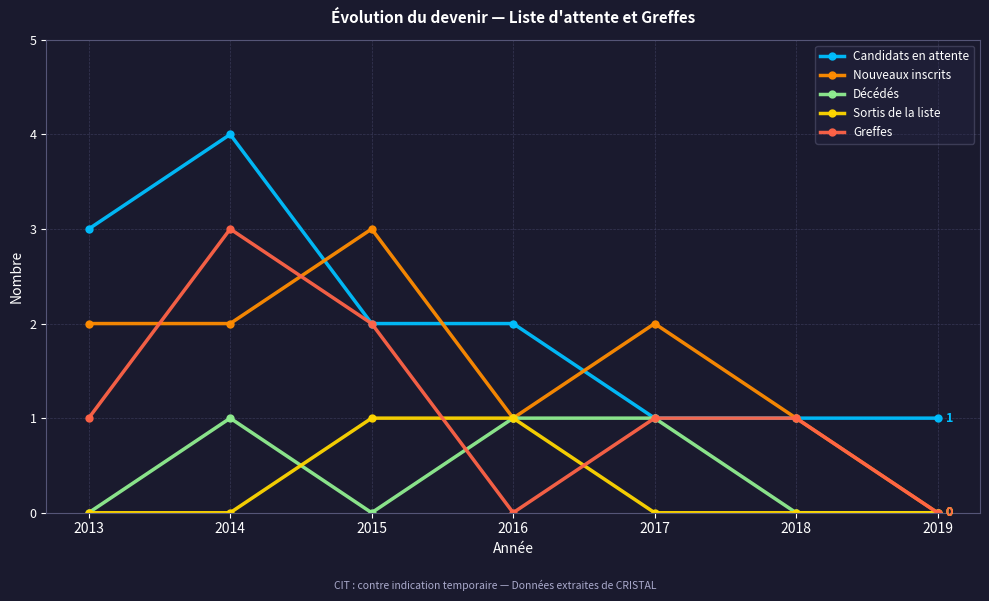

Where does the Candidats en attente series first go above 2?

2013